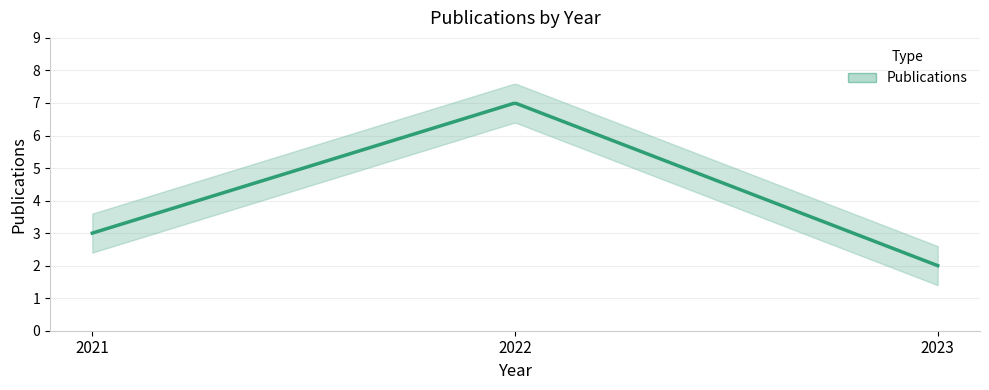

What is the difference between the maximum and second lowest values?

4